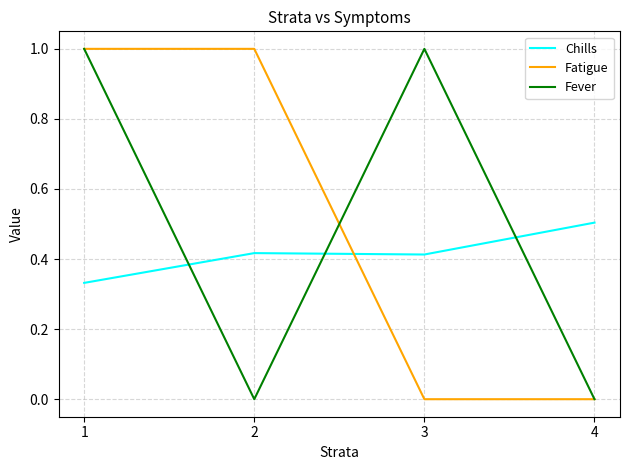

What value does the Fever series have at 1?

1.0